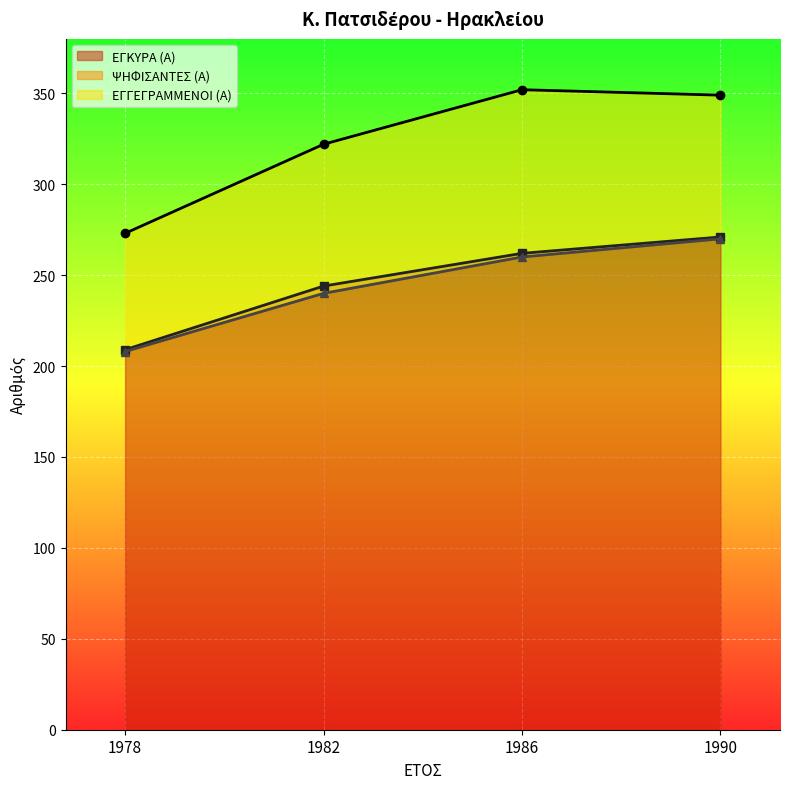

Reading left to right, list all the values displayed in this chart.

ΕΓΓΕΓΡΑΜΜΕΝΟΙ (Α): 1978=273	1982=322	1986=352	1990=349
ΨΗΦΙΣΑΝΤΕΣ (Α): 1978=209	1982=244	1986=262	1990=271
ΕΓΚΥΡΑ (Α): 1978=208	1982=240	1986=260	1990=270